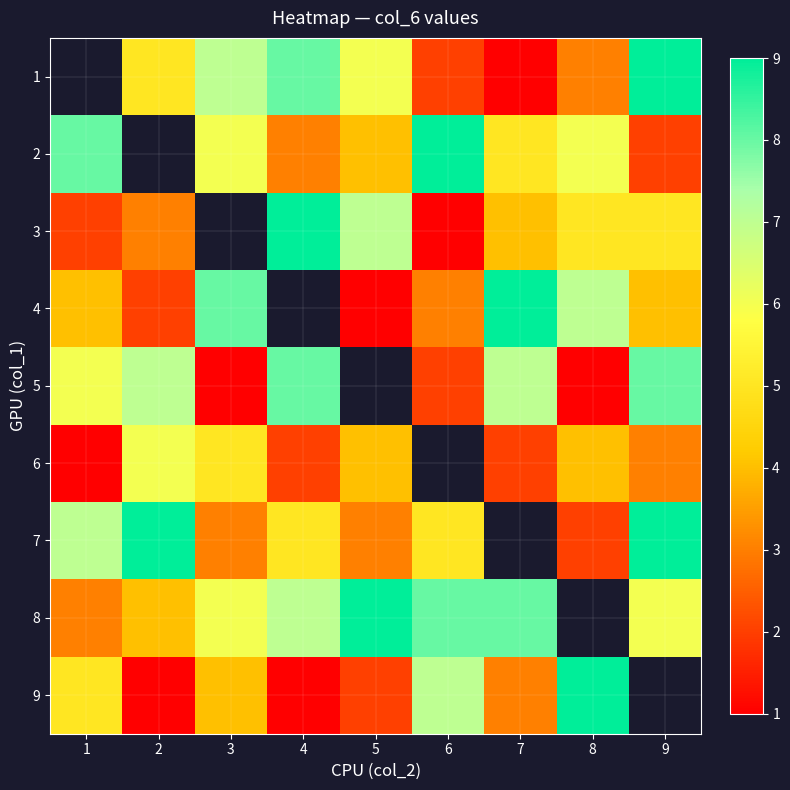

Which has a higher value, 4 or 9?

9